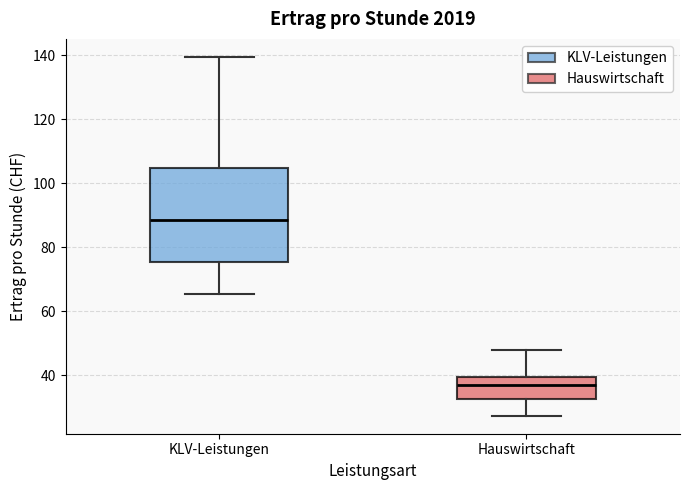

Reading left to right, read every box against the y-axis: the position of its median line, the range the box covers, and the ends of its whiskers. The values are not printed on the chart, so give them approximately, as read against the axis.

KLV-Leistungen: median 88, box 76 to 104, whiskers 66 to 140
Hauswirtschaft: median 38, box 32 to 40, whiskers 28 to 48